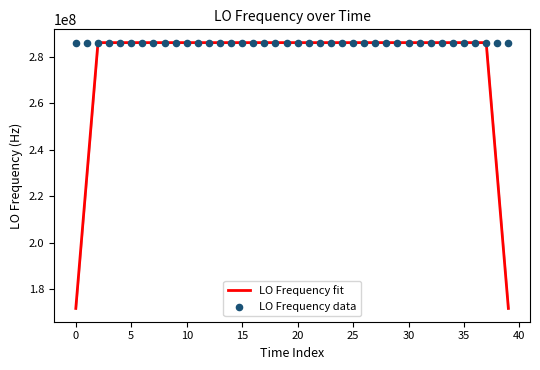

What are all the series names shown in the legend?

LO Frequency fit, LO Frequency data